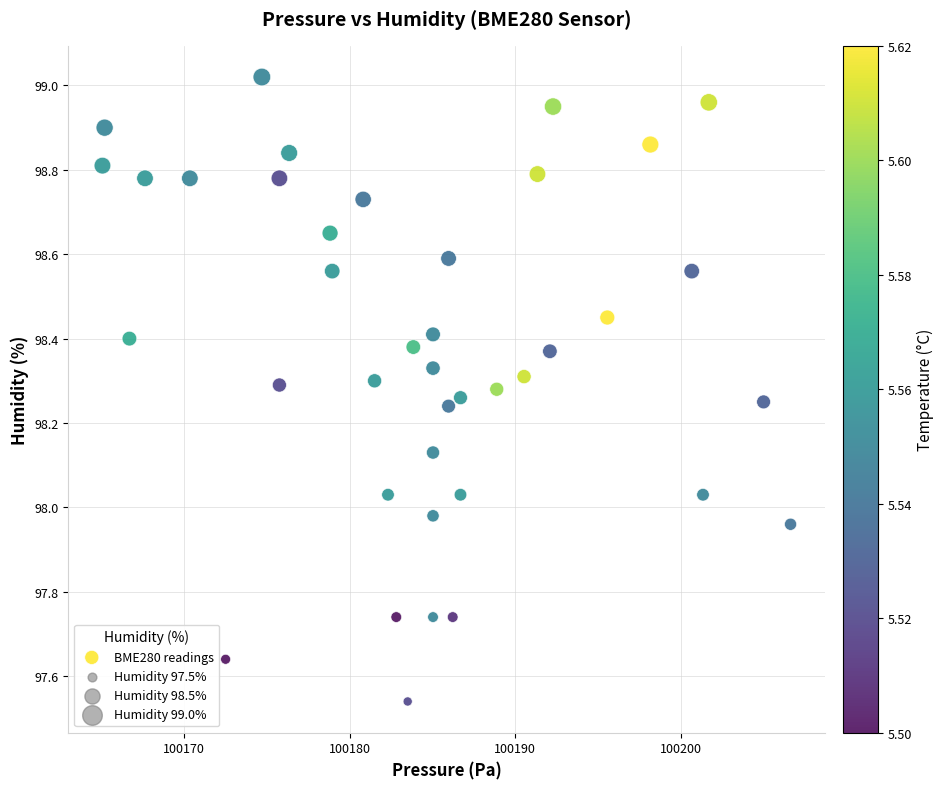

What is the range of X values (max minus min)?

41.6